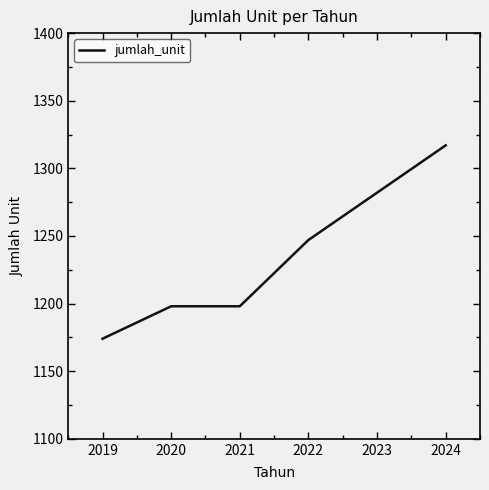

Between 2021 and 2023, which is larger?

2023